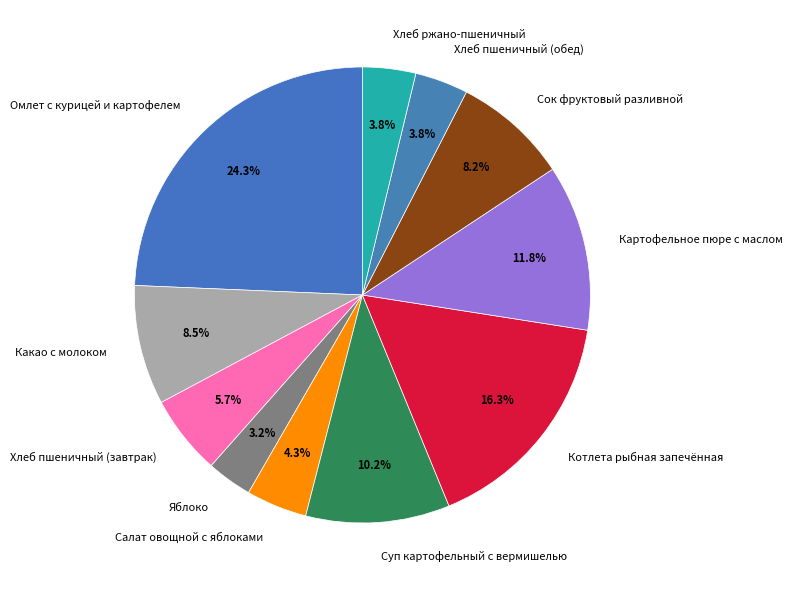

Which category has the smallest portion of the pie?

Яблоко